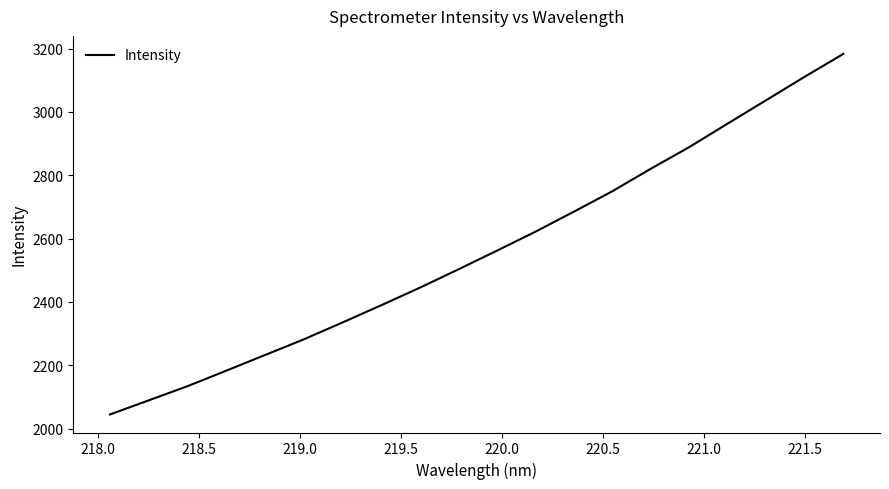

What is the minimum value shown in the chart?

2044.8